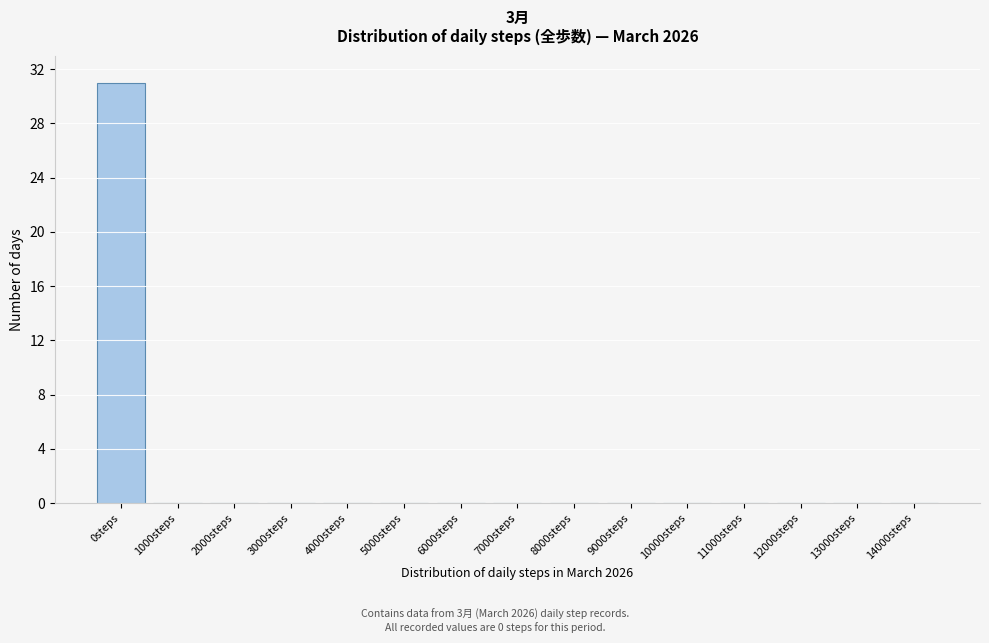

Reading left to right, extract all data points from this chart.

0steps=31	1000steps=0	2000steps=0	3000steps=0	4000steps=0	5000steps=0	6000steps=0	7000steps=0	8000steps=0	9000steps=0	10000steps=0	11000steps=0	12000steps=0	13000steps=0	14000steps=0